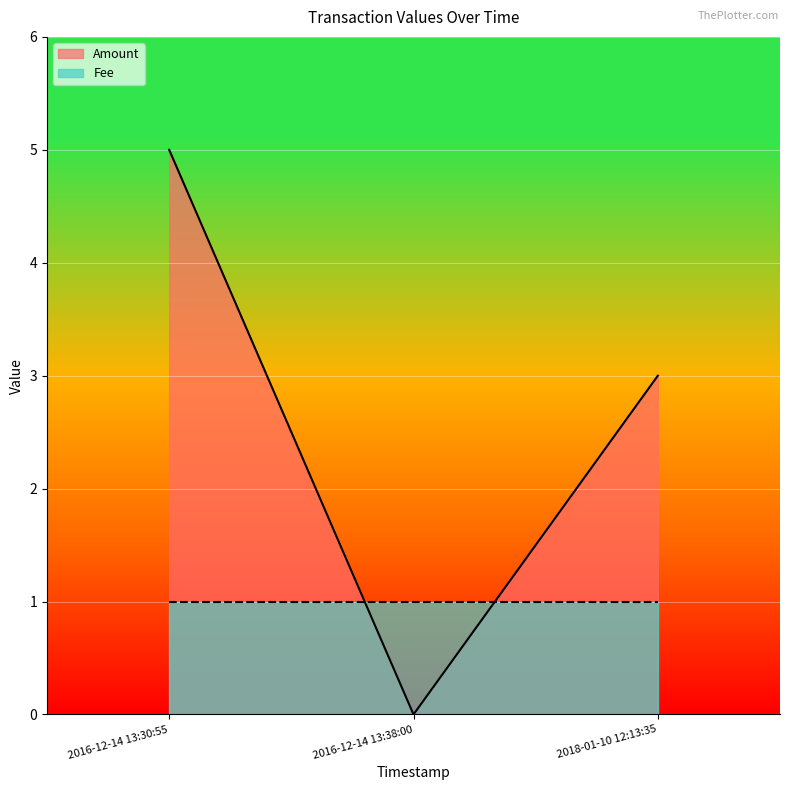

Which series changed the most between 2018-01-10 12:13:35 and 2016-12-14 13:30:55?

Amount